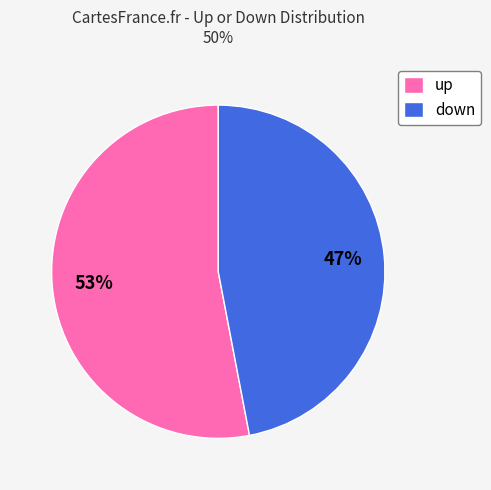

How many slices are in this pie chart?

2